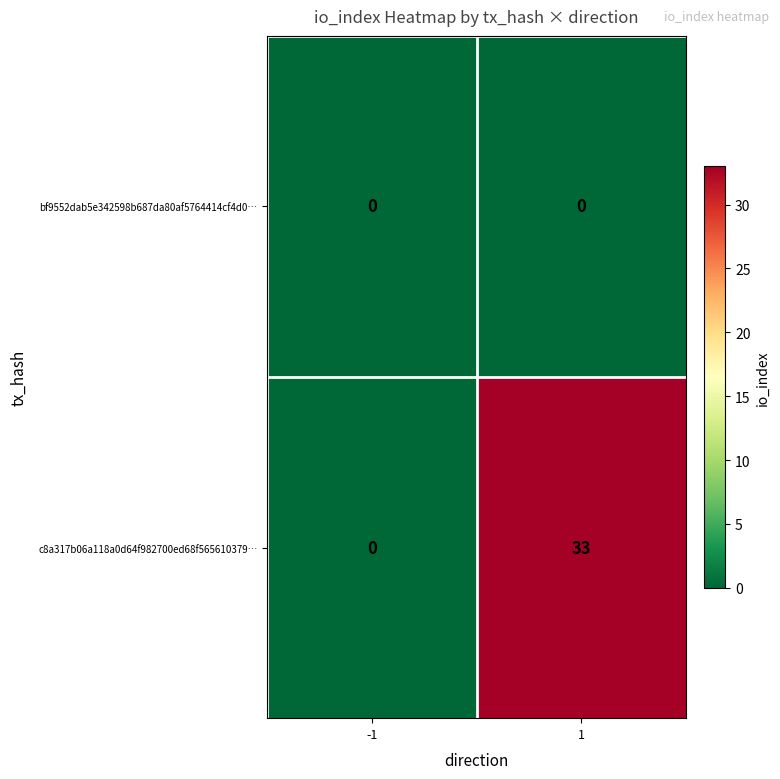

What is the greatest value displayed?

33